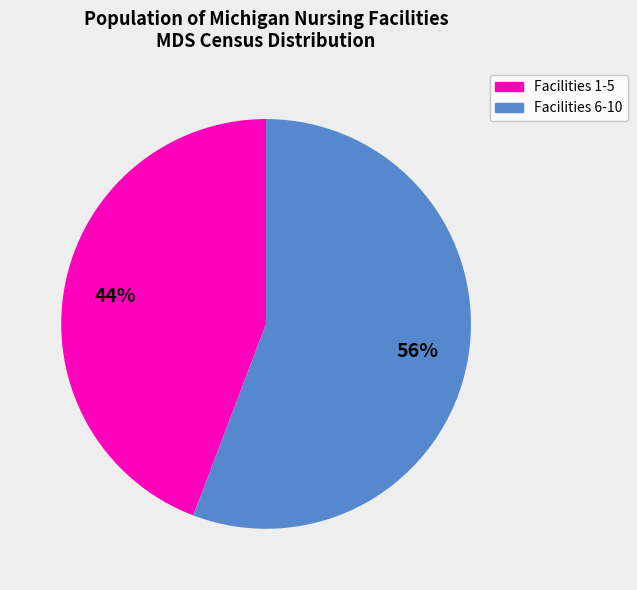

To the nearest percent, what is the average slice percentage?

50%